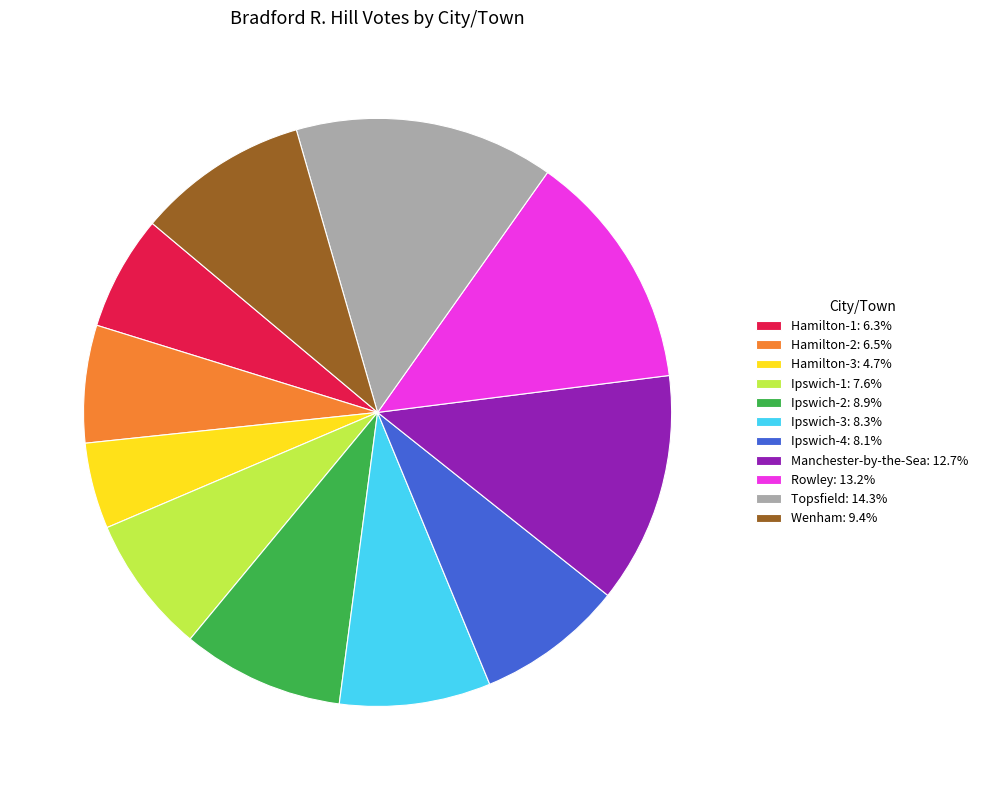

How many slices are in this pie chart?

11